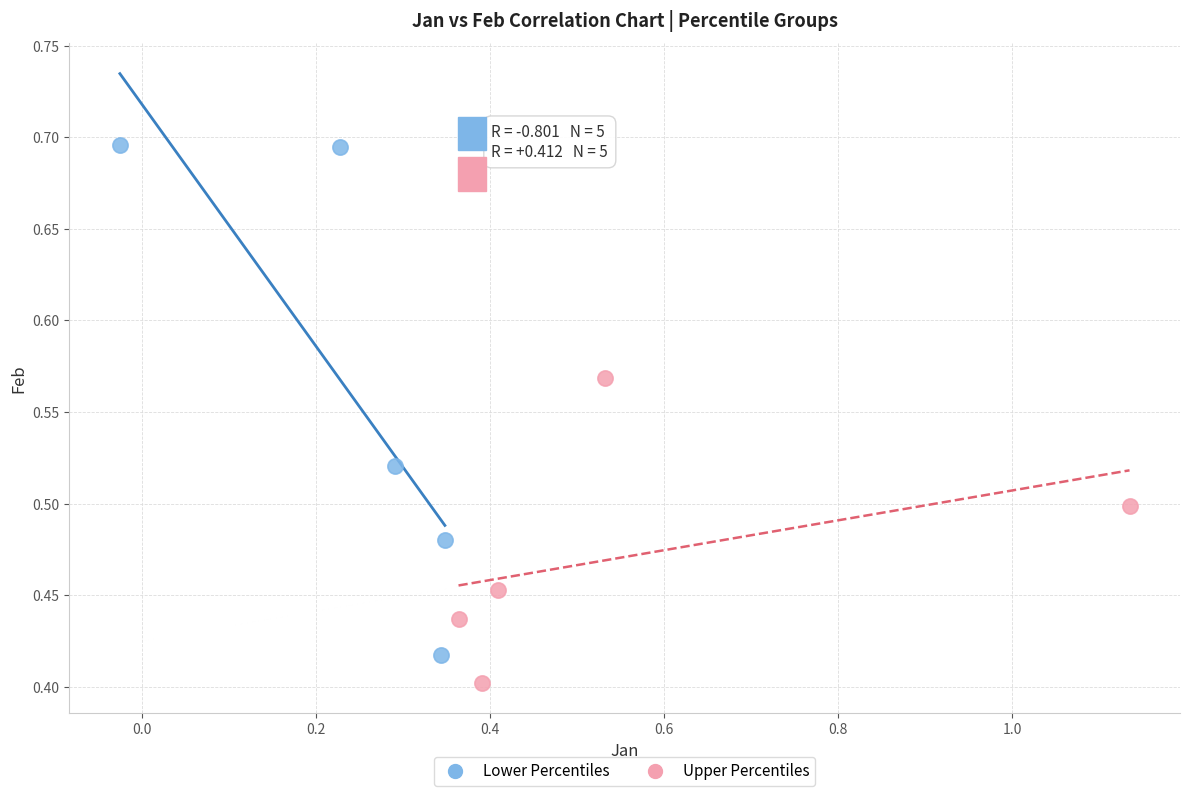

Which series contains the lowest Y value?

Upper Percentiles